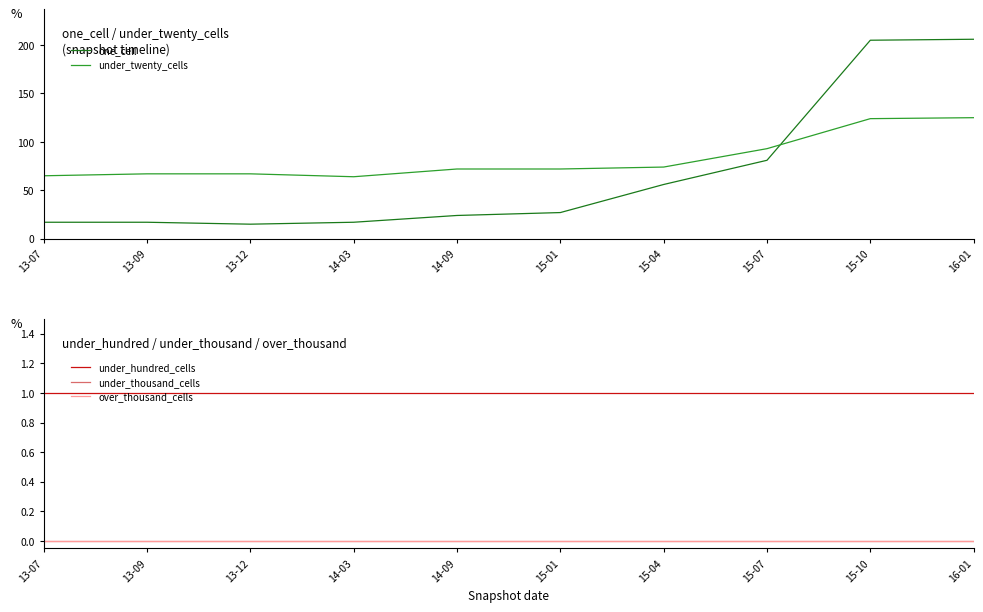

Is it true that under_thousand_cells equals 0 at 15-10?

True